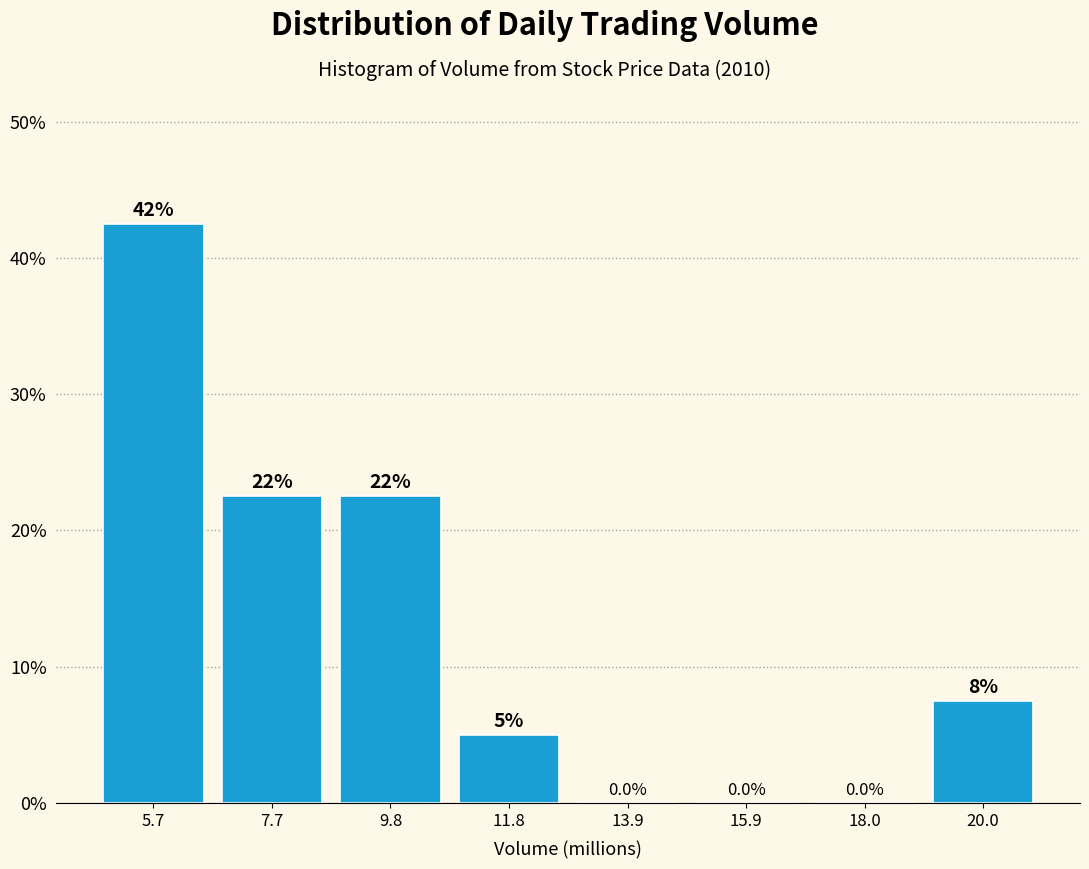

Which range on the x-axis has the tallest bar?

4.5 to 6.5